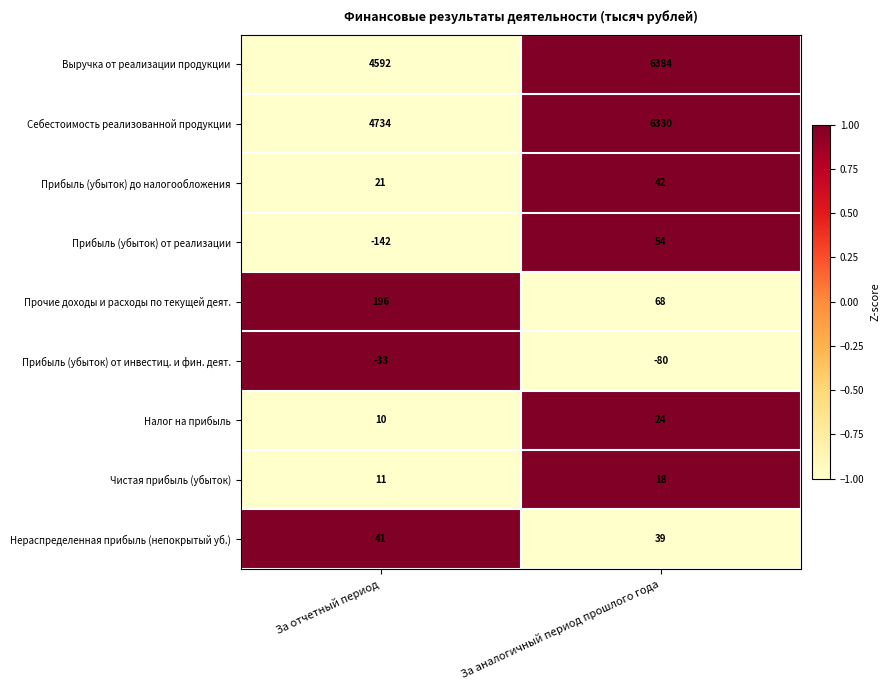

What is the total value across all series at За отчетный период?

9430